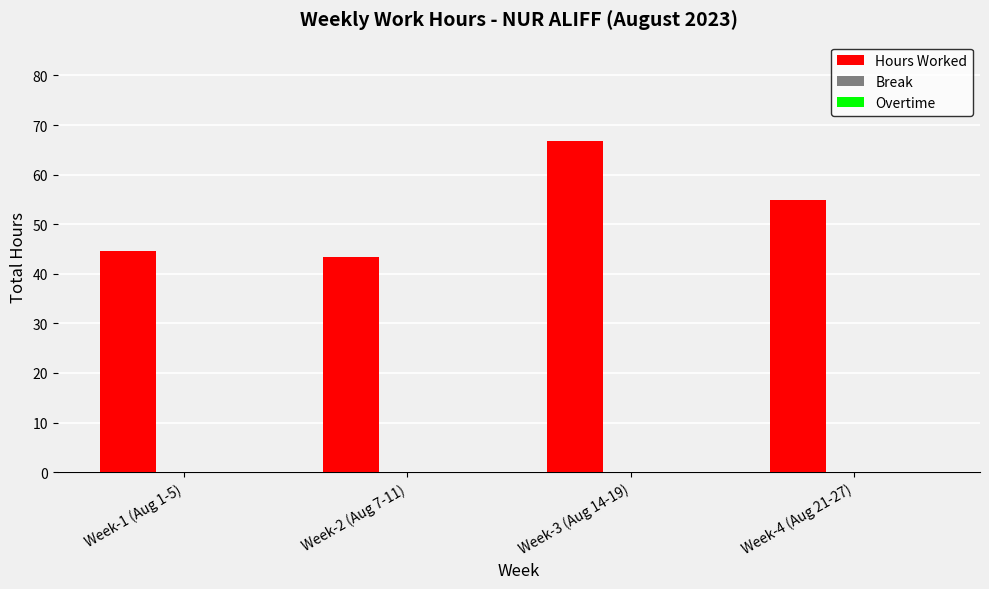

What position from the left is Week-3 (Aug 14-19)?

3